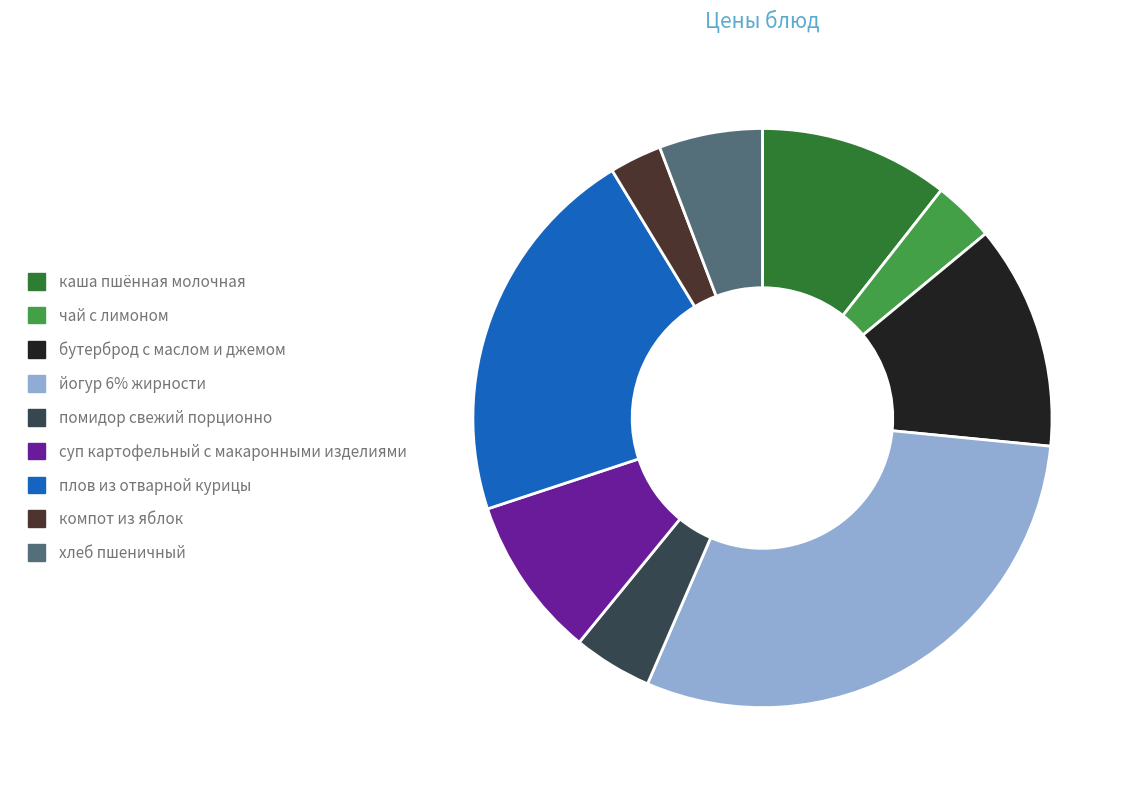

What is the ratio of the value at суп картофельный с макаронными изделиями to the value at йогур 6% жирности?

0.3